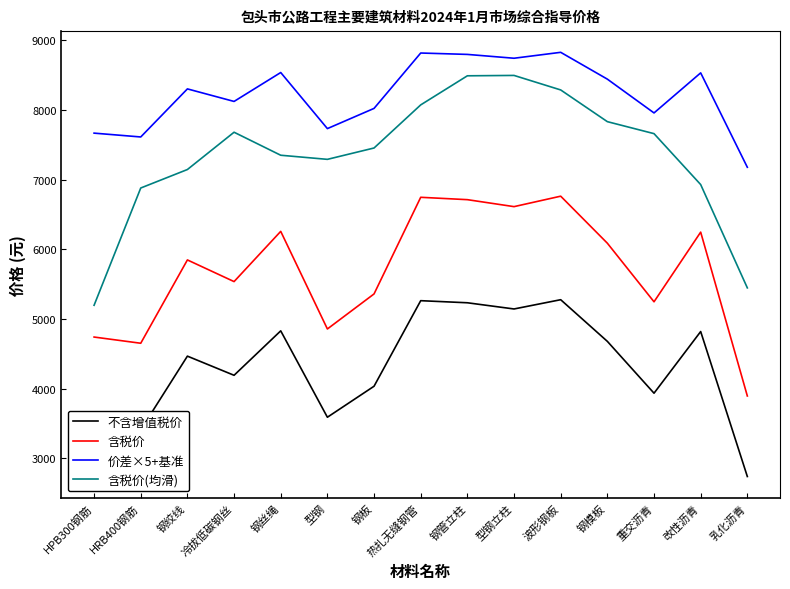

What is the difference between the 价差×5+基准 values at 波形钢板 and HRB400钢筋?

1215.0